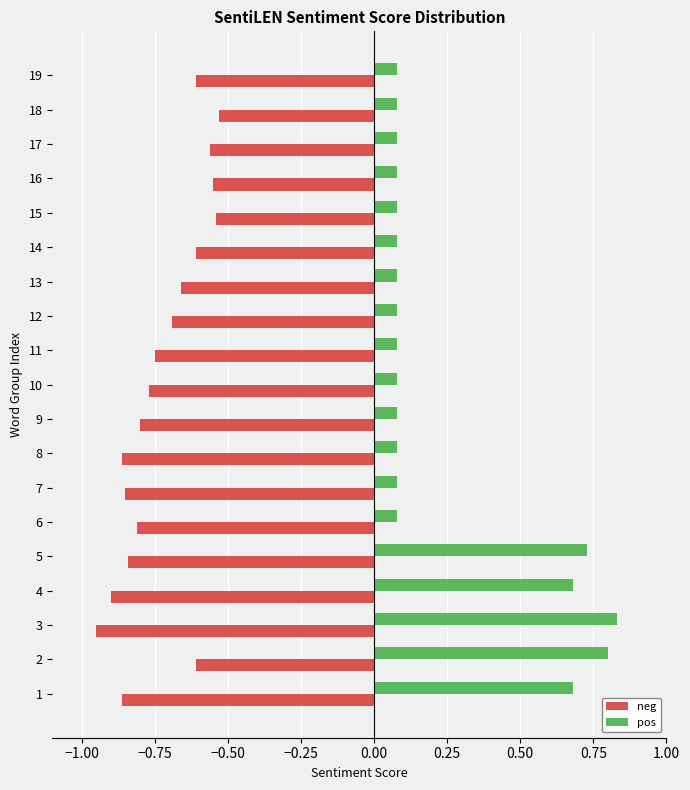

Count the pos values in the range 0 to 1.

19